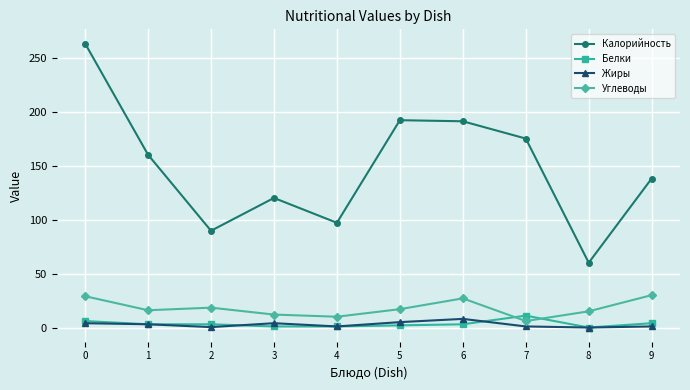

Where is Калорийность nearest to the value 161?

1